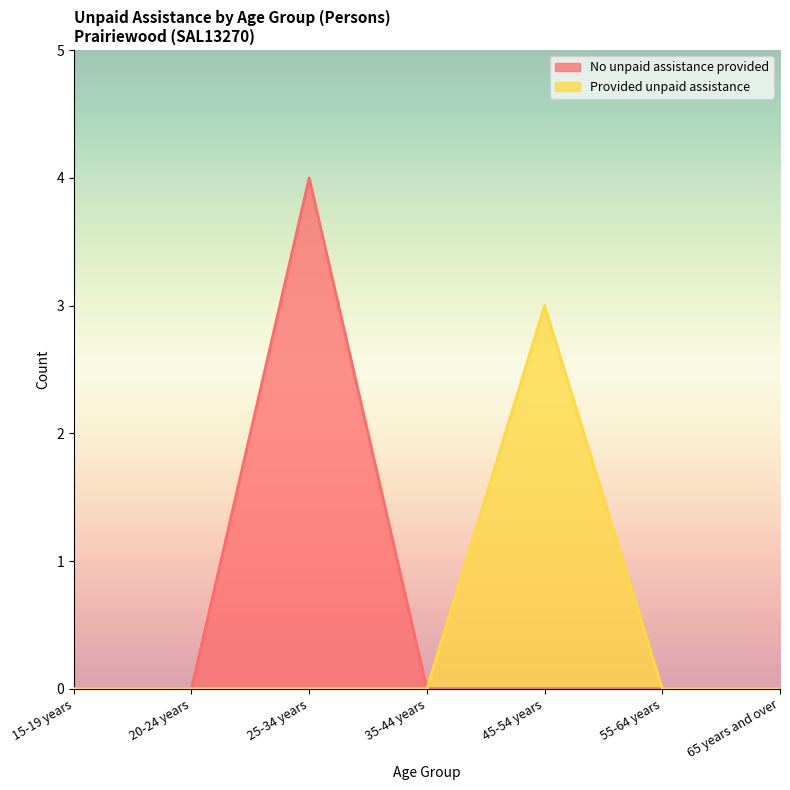

The value of Provided unpaid assistance at 20-24 years is 2. True or false?

False